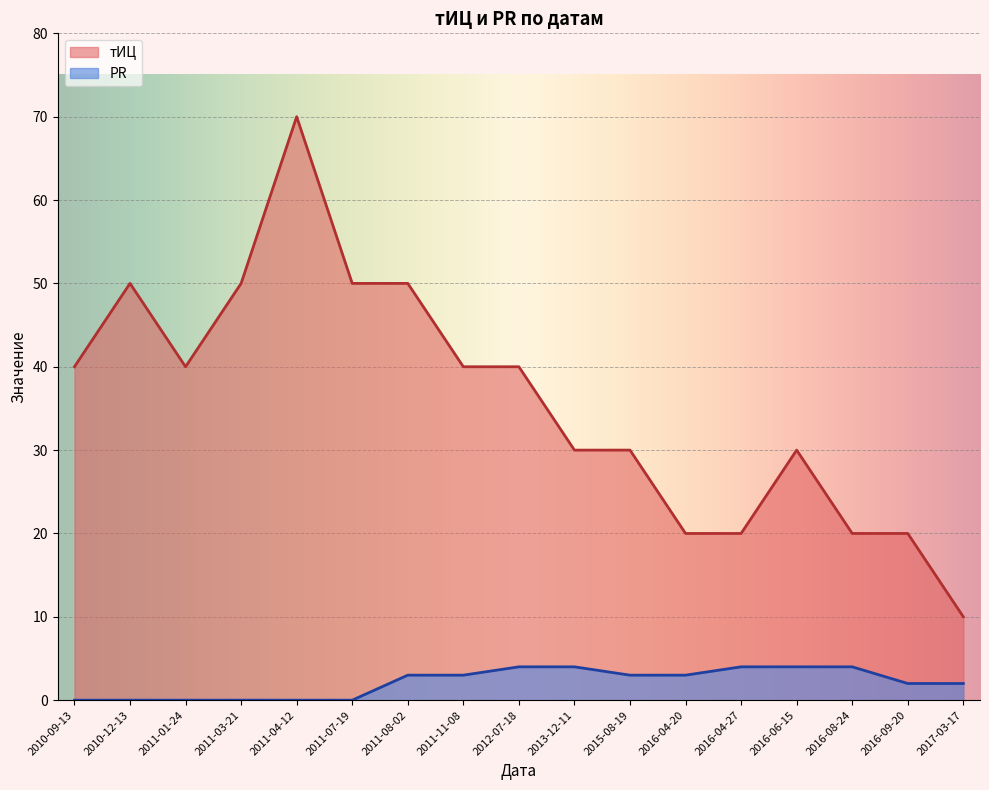

What are all the series names shown in the legend?

тИЦ, PR